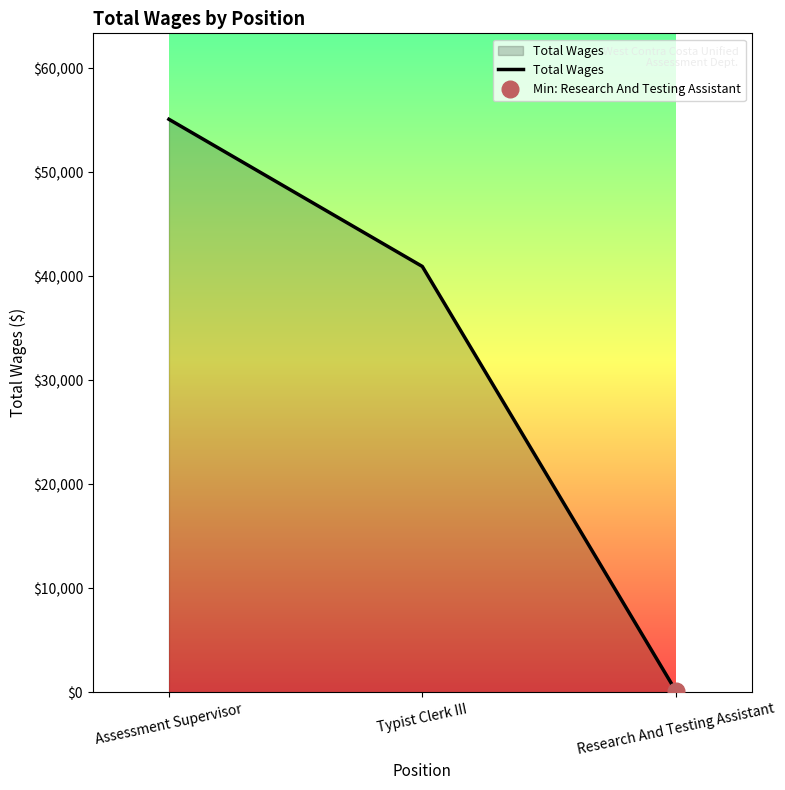

What is the difference between the second highest and minimum values?

40801